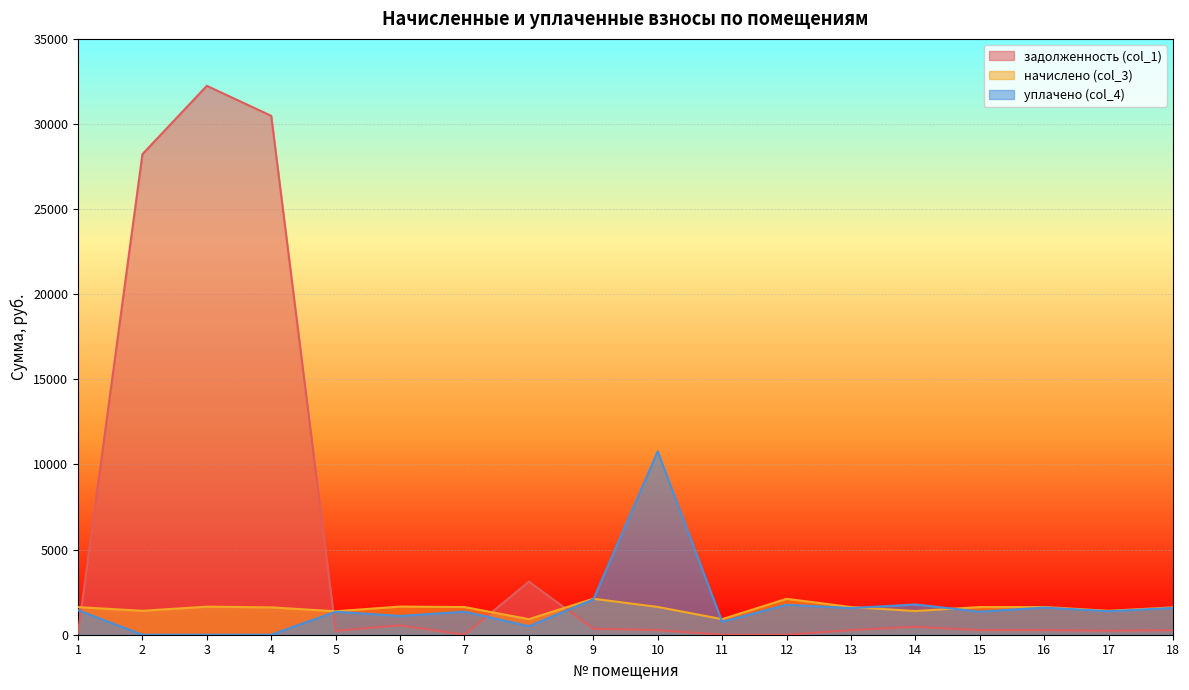

What is the sum of the задолженность (col_1) values at 1 and 14?

557.7